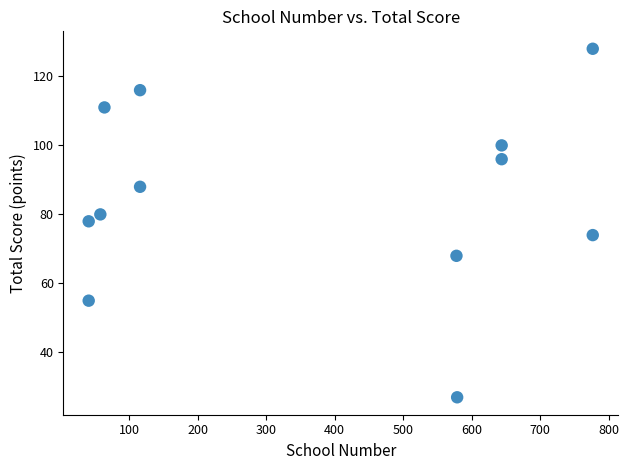

What is the range of X values (max minus min)?

736